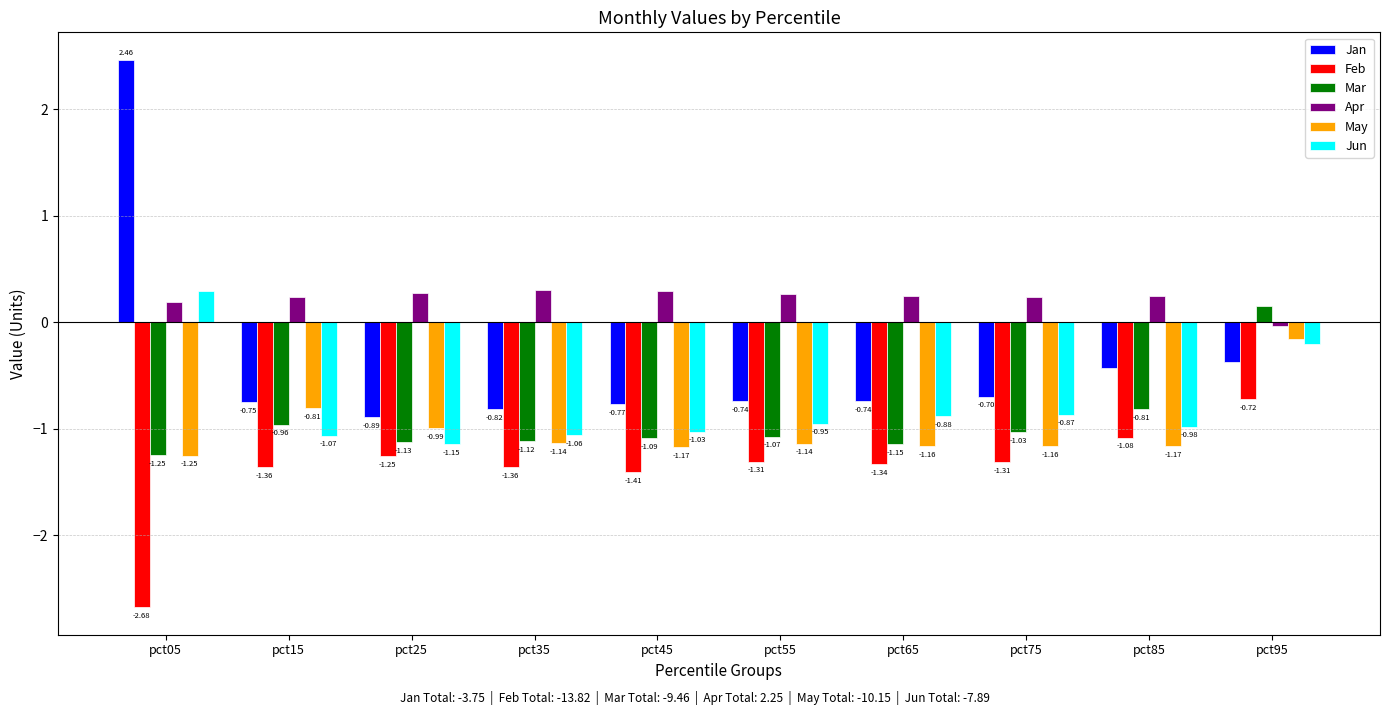

True or false: Feb has a value of -0.8 at pct75.

False